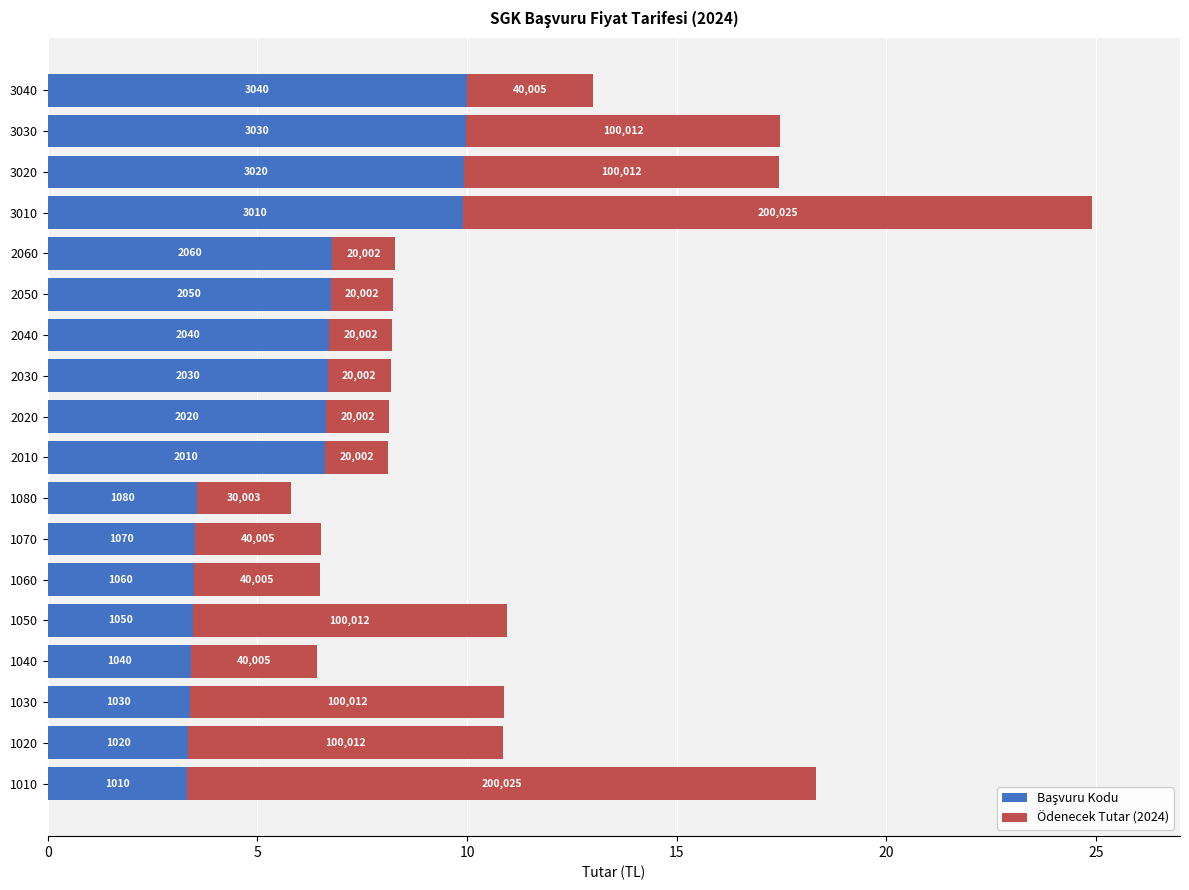

What is the value of the Ödenecek Tutar (2024) bar at the 4th from the left?

3.0